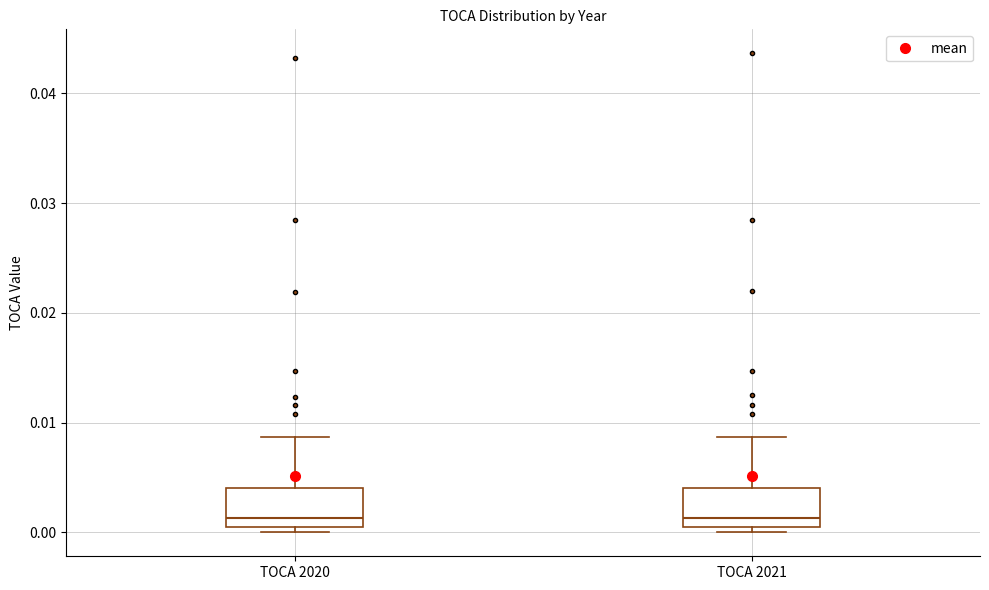

Reading left to right, transcribe this box plot: for each box, give where its median line is, the range the box spans, and where its two whiskers end, as read against the y-axis. The values are not printed on the chart, so give them approximately, as read against the axis.

TOCA 2020: median 0.001, box 0.000 to 0.004, whiskers 0.000 (just below the box's lower edge) to 0.009
TOCA 2021: median 0.001, box 0.000 to 0.004, whiskers 0.000 (just below the box's lower edge) to 0.009